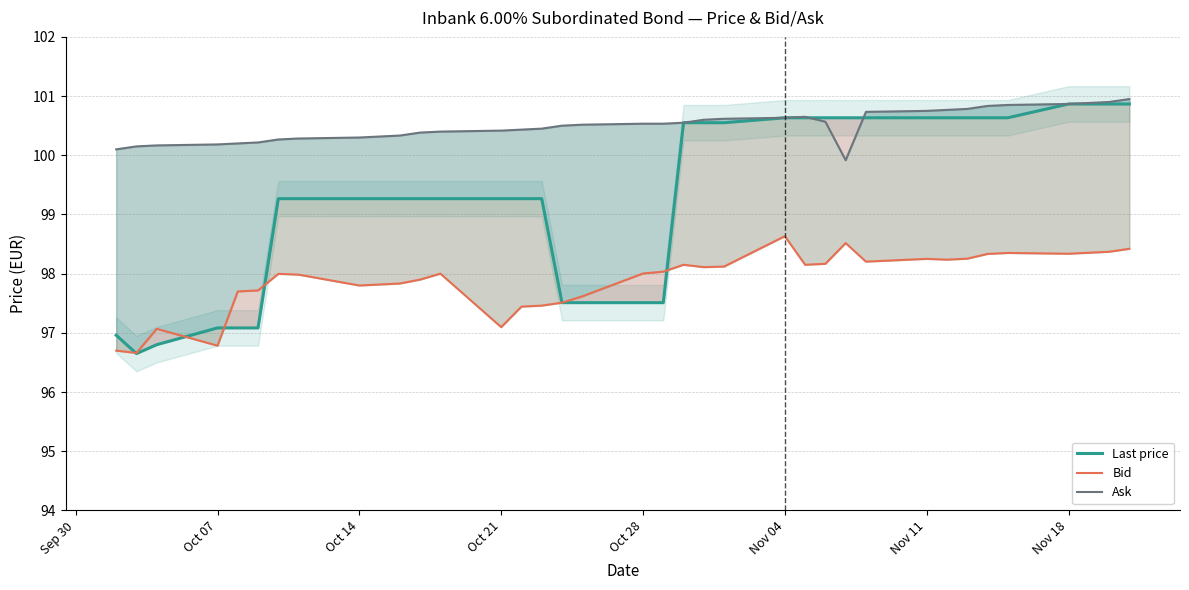

What is the smallest value displayed?

96.7